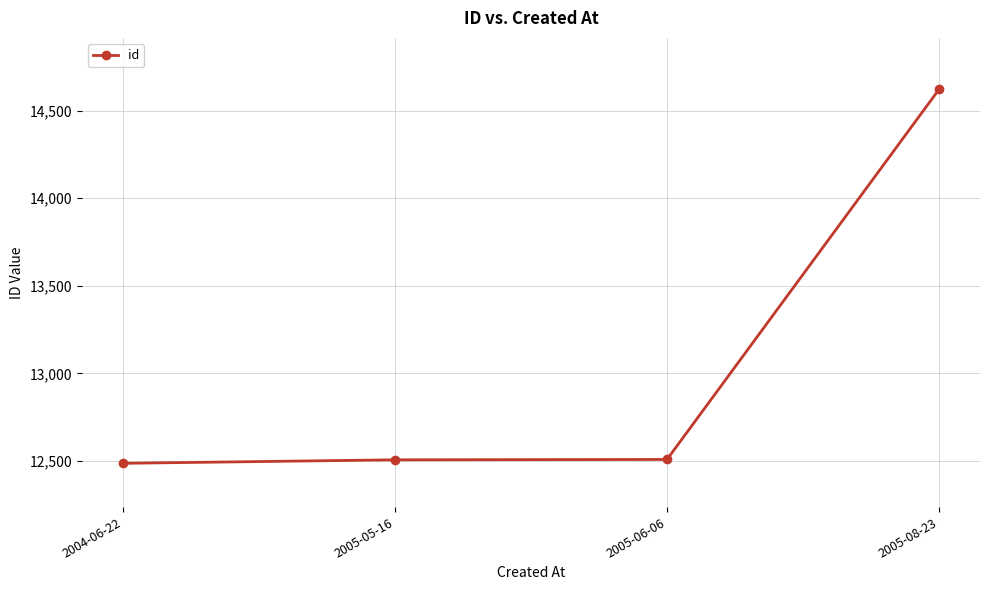

True or false: the data has more than 1 interior local peaks.

False